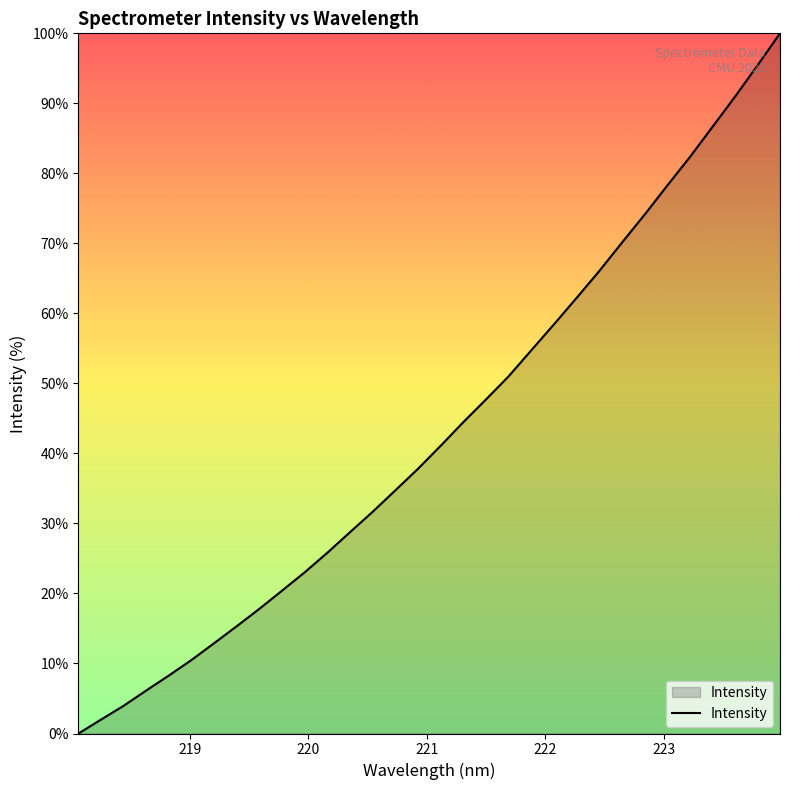

What is the maximum value shown in the chart?

100.0